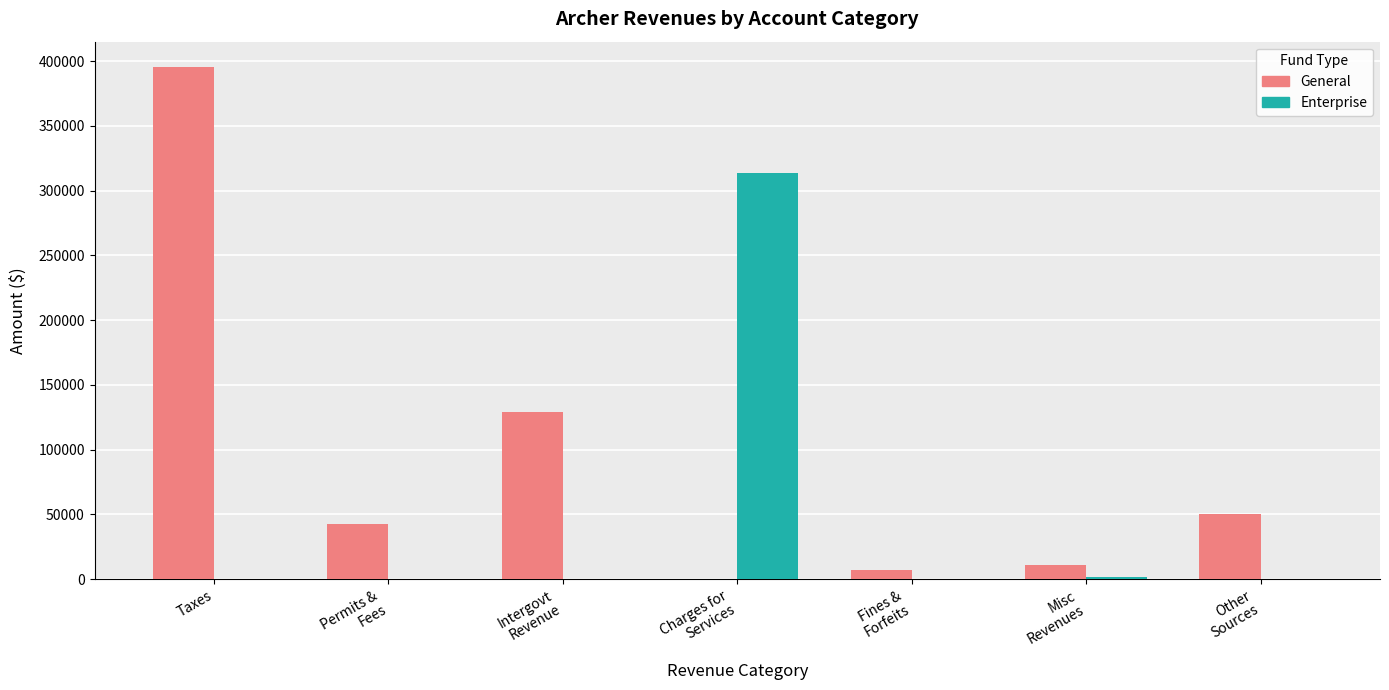

Which category has the highest value across all series?

Taxes